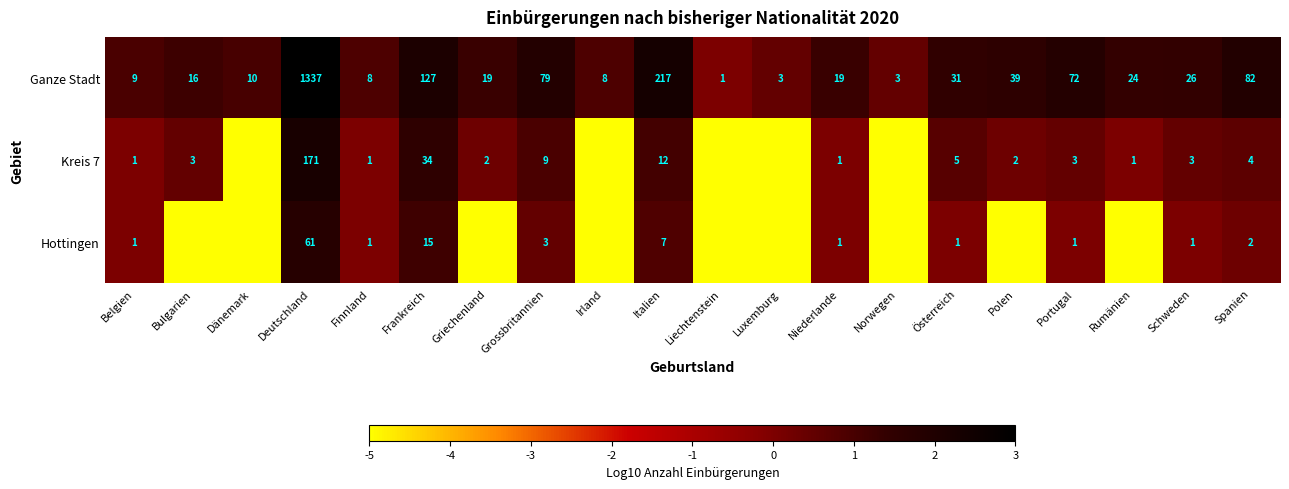

At Spanien, list the series in order from largest to smallest.

Ganze Stadt, Kreis 7, Hottingen